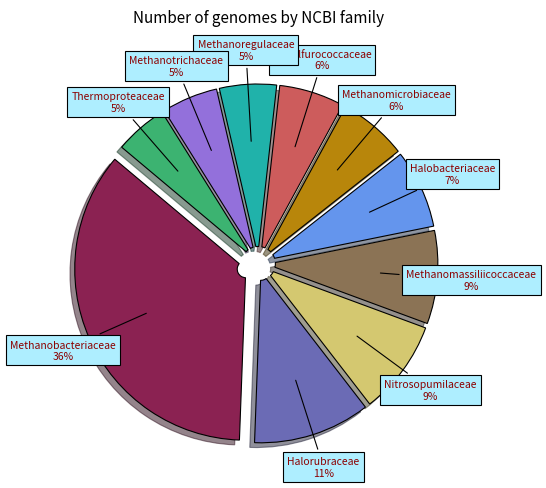

Approximately how many times larger is the value at Methanotrichaceae compared to Methanomassiliicoccaceae?

0.6